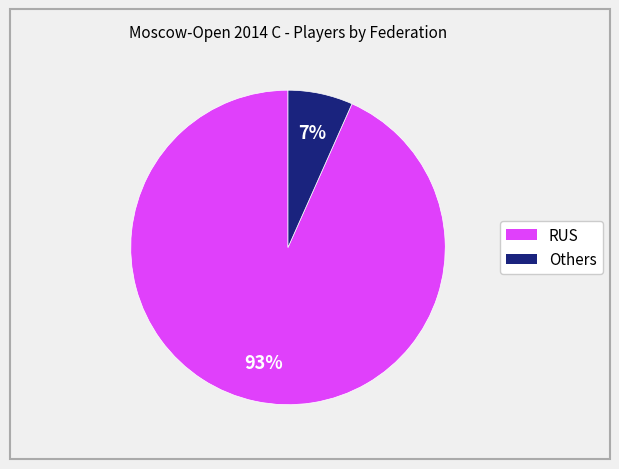

Combined, do Others and RUS account for over 50%?

Yes